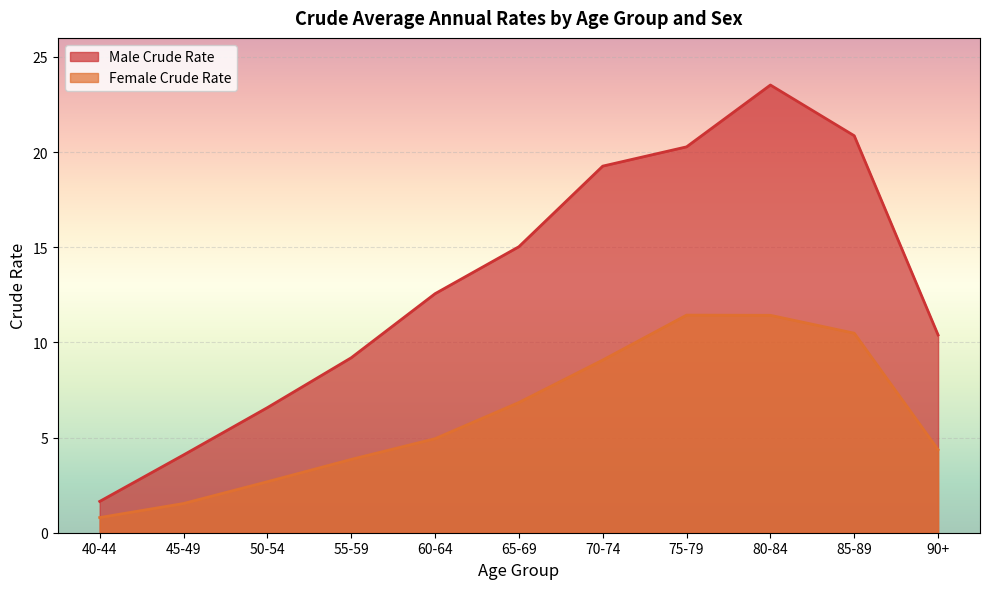

True or false: Male Crude Rate and Female Crude Rate intersect in this chart.

False